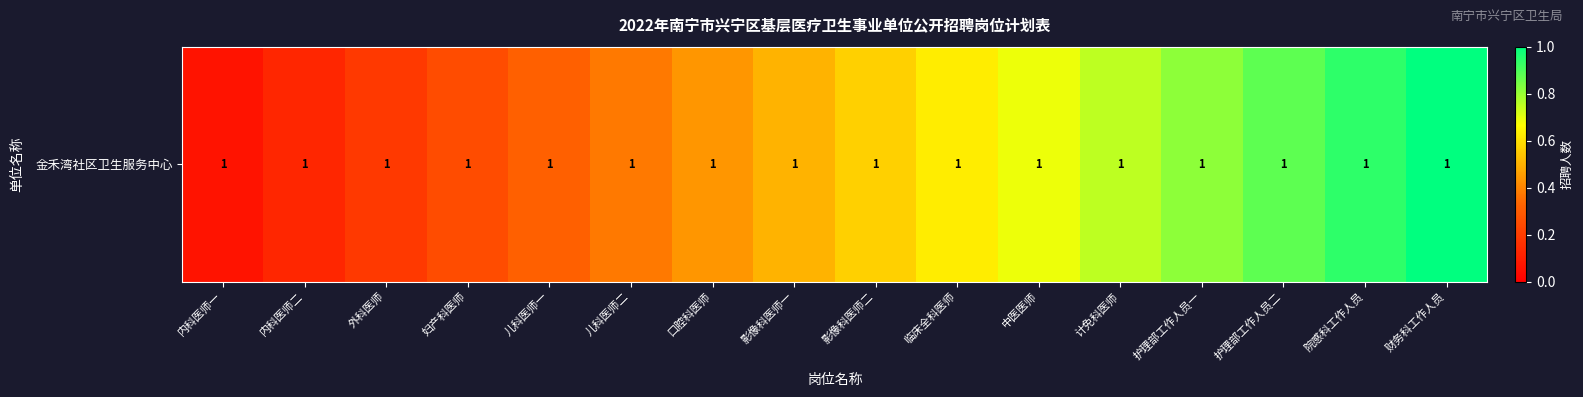

What is the maximum value shown in the chart?

1.0